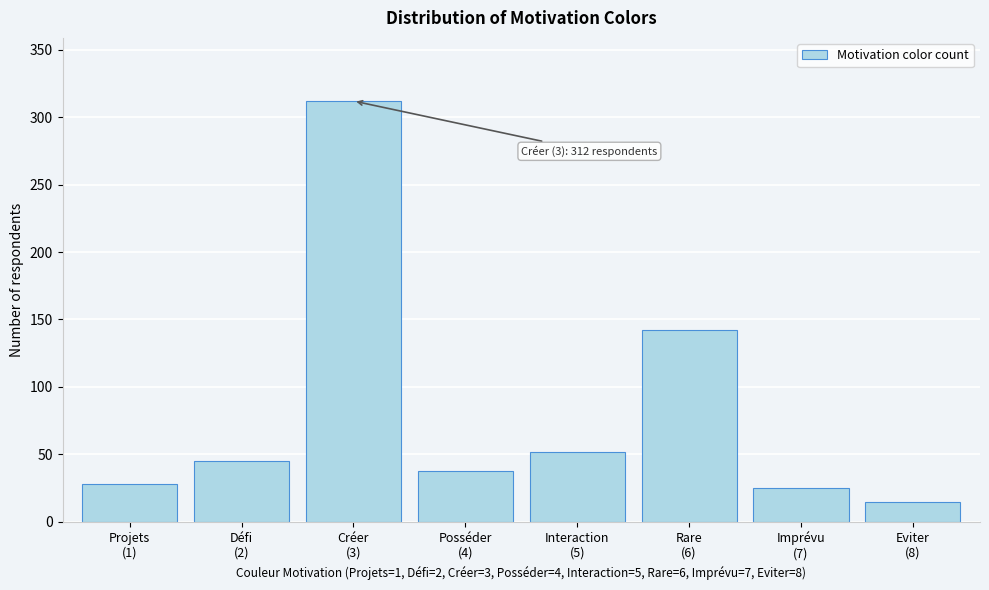

Reading left to right, transcribe all the data shown in this chart.

28	45	312	38	52	142	25	15